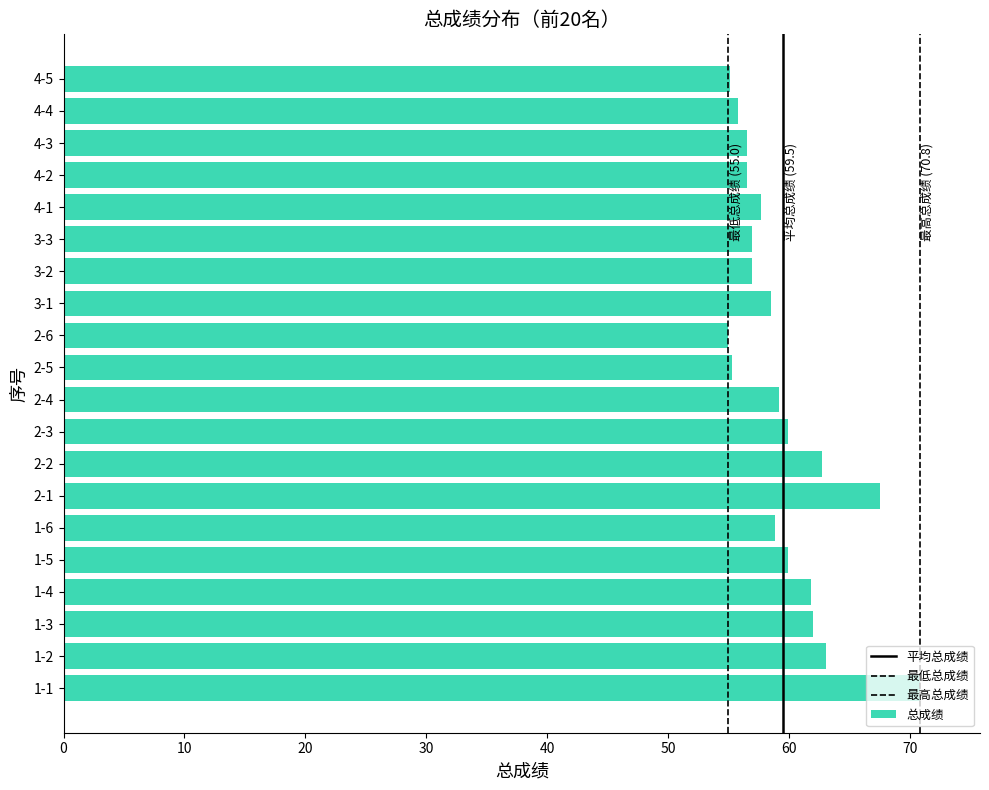

Are the bars horizontal?

Yes